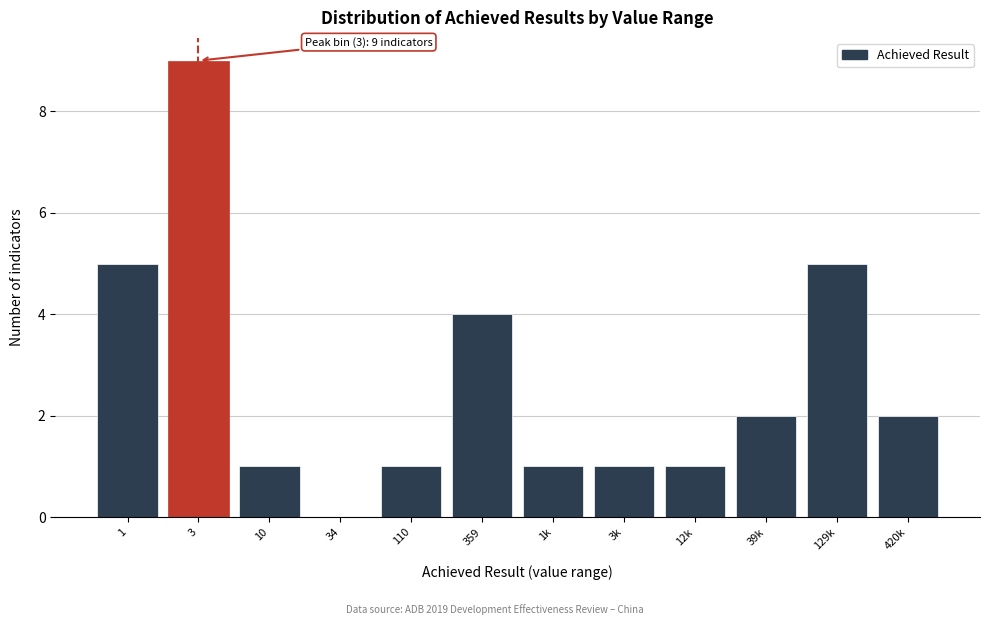

Reading right to left, what are all the values shown in this chart?

420k=2	129k=5	39k=2	12k=1	3k=1	1k=1	359=4	110=1	34=0	10=1	3=9	1=5